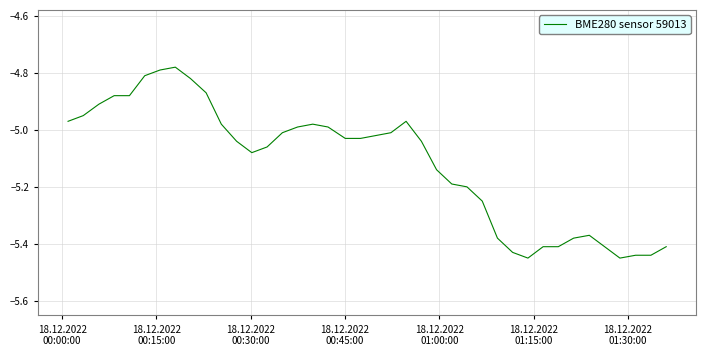

What is the difference between the maximum and minimum values?

0.7